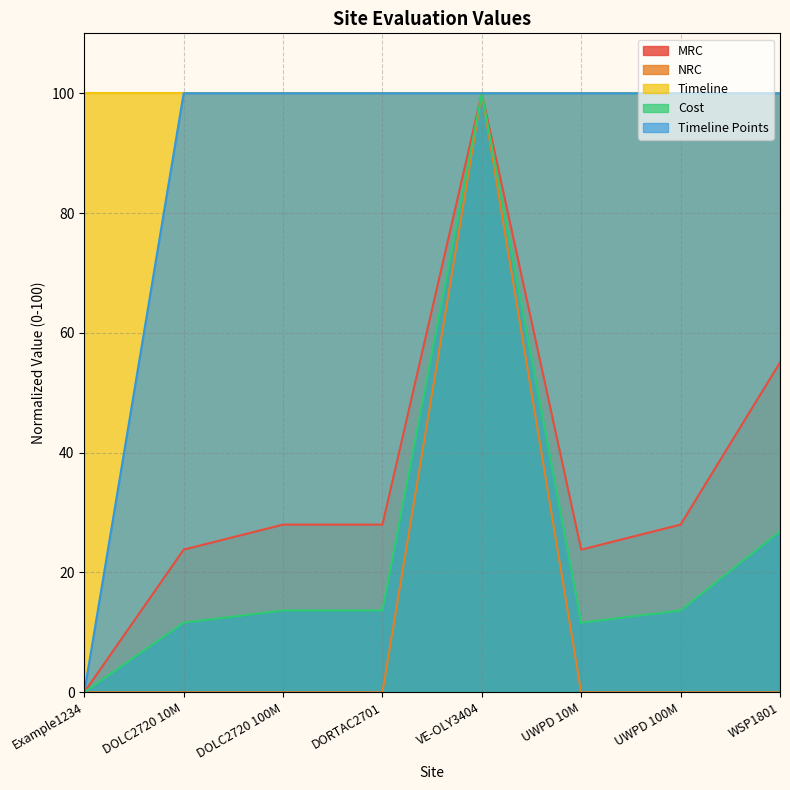

True or false: NRC and MRC intersect in this chart.

False